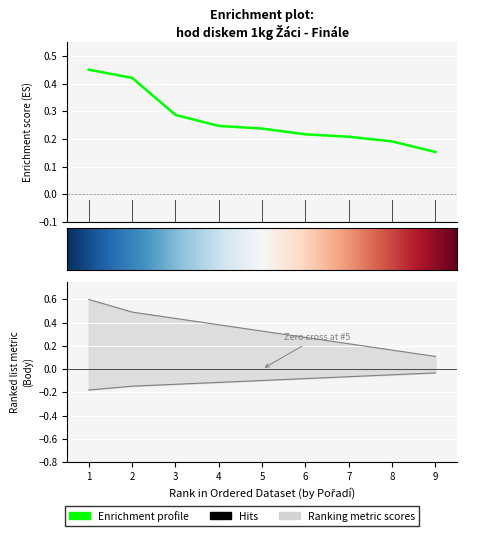

True or false: Výkon has more than 2 interior local peaks.

False